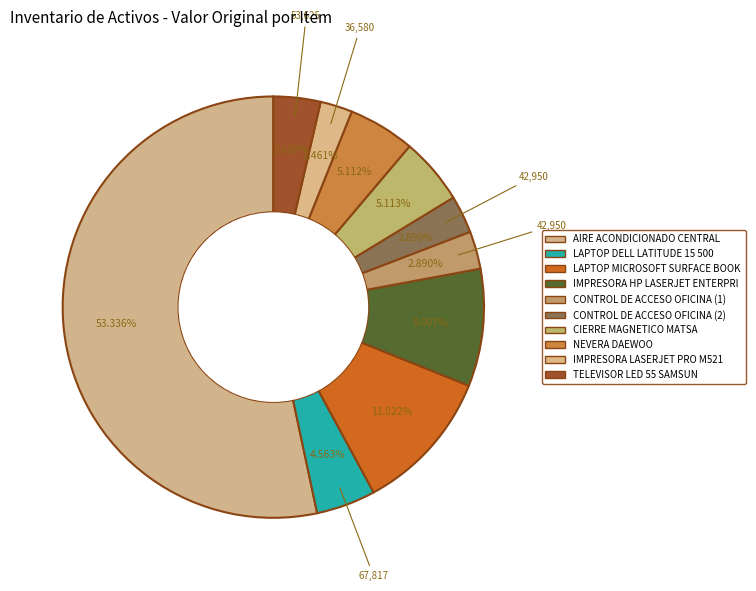

To the nearest percent, what is the average slice percentage?

10%